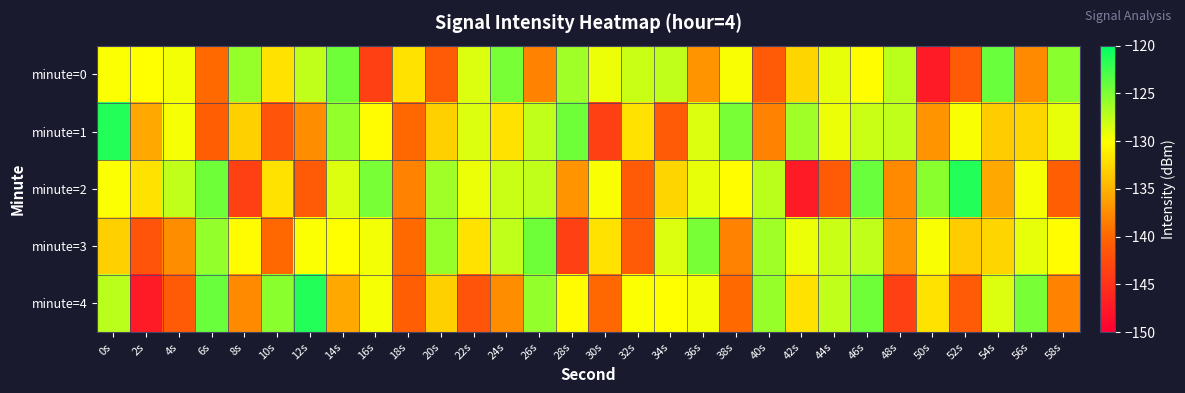

How many categories are shown in the chart?

30